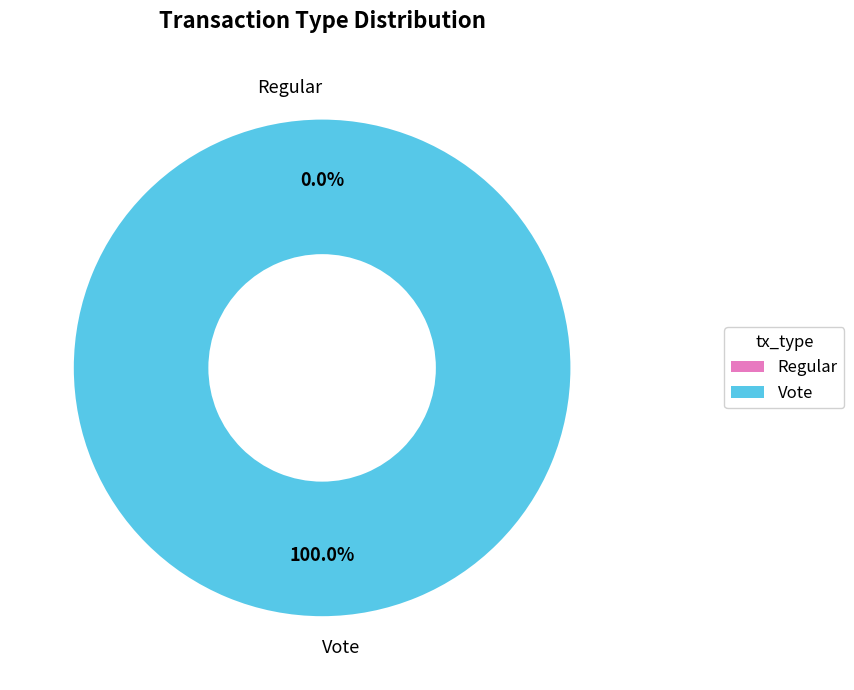

To the nearest percent, what is the difference between the largest and smallest slice percentages?

100%